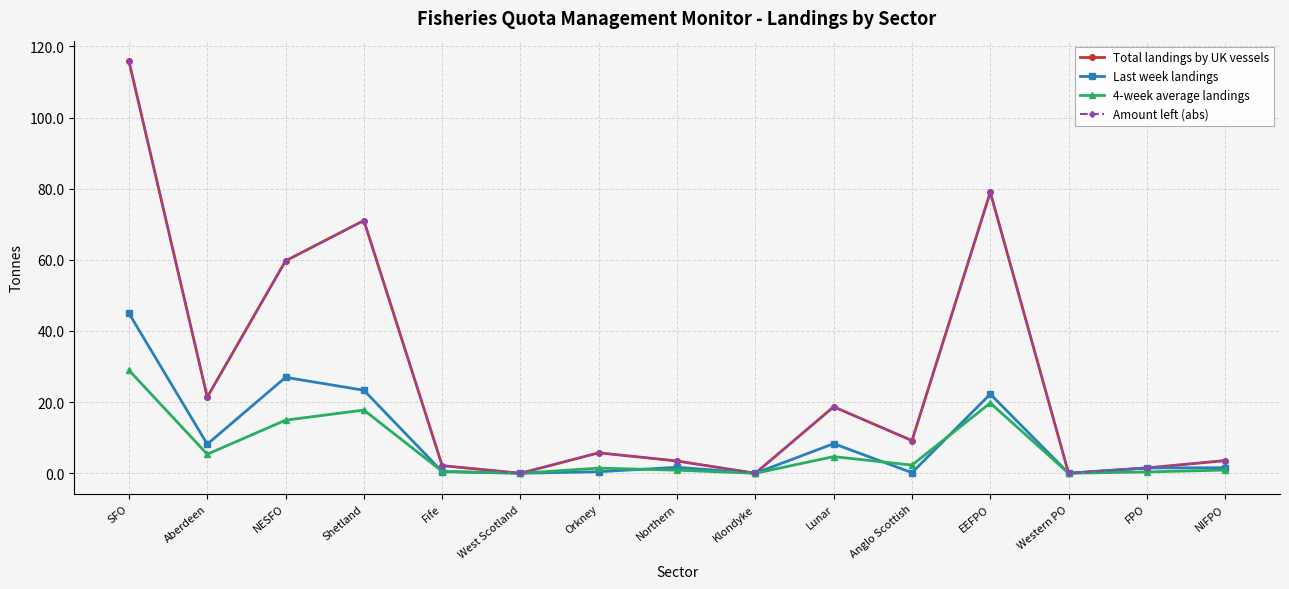

Is it true that Total landings by UK vessels equals 0.0 at West Scotland?

True